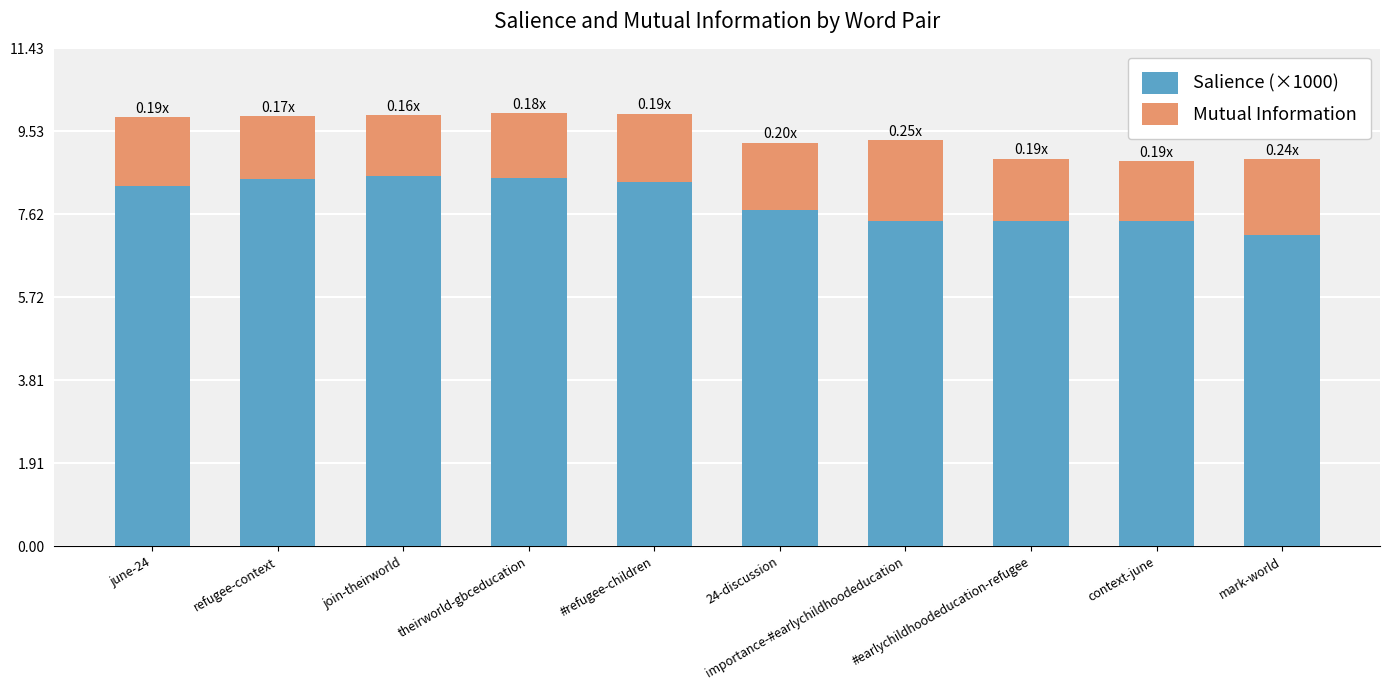

What is the sum of all Salience (×1000) values?

79.3